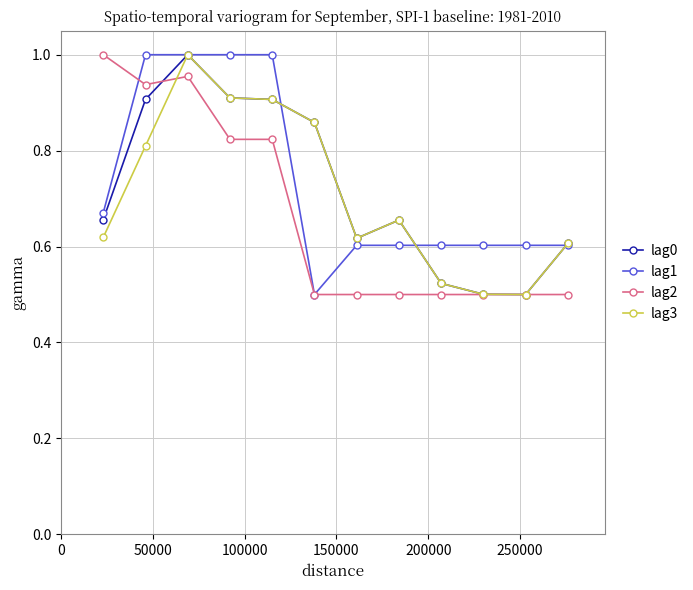

What is the value of the lag3 point at the 5th from the left?

0.9